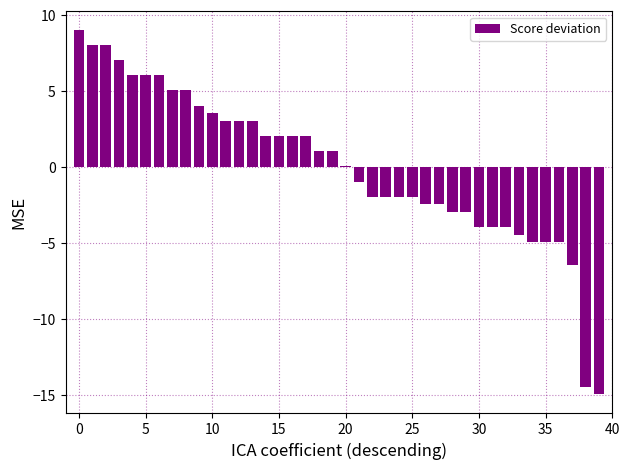

What is the greatest value displayed?

9.0